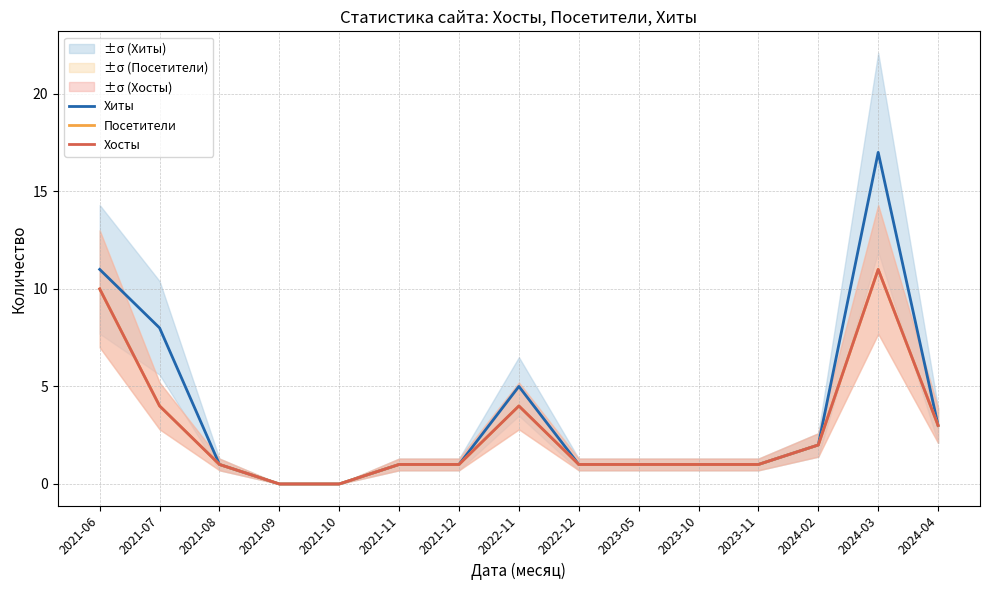

At how many categories does at least one series exceed 7?

3